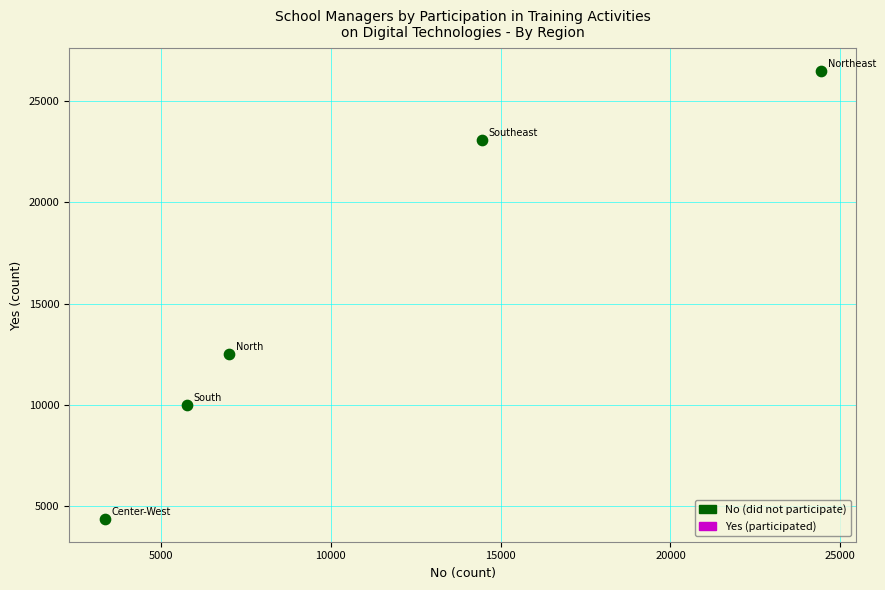

What Y value in the scatter plot is closest to 15427?

12516